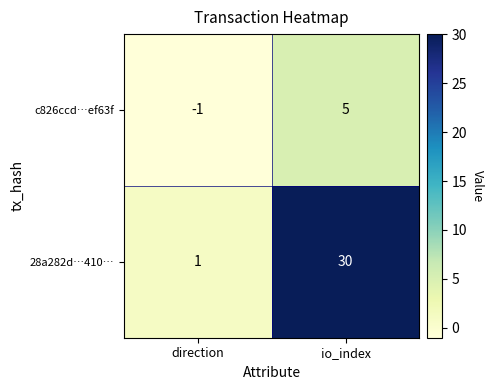

Count the number of categories in the chart.

2